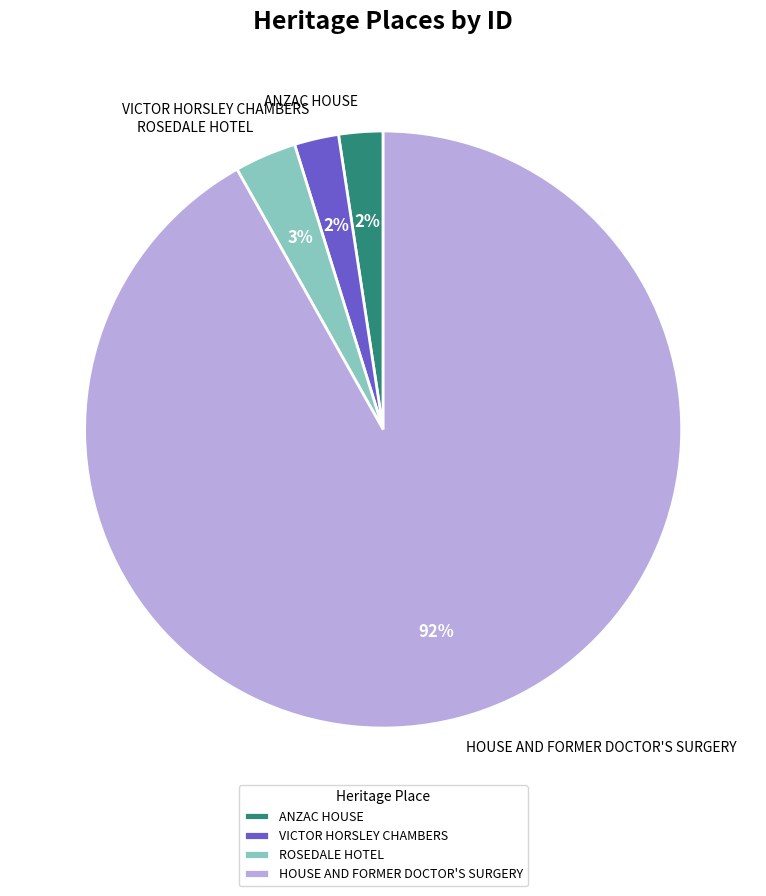

Count the number of slices in the pie.

4